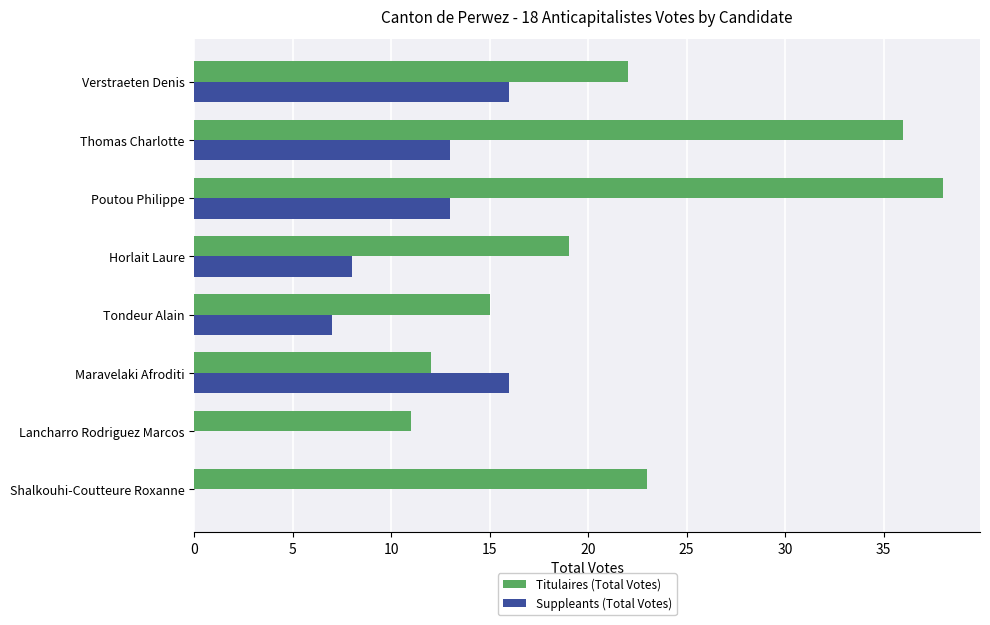

Is it true that Titulaires (Total Votes) equals 21 at Poutou Philippe?

False